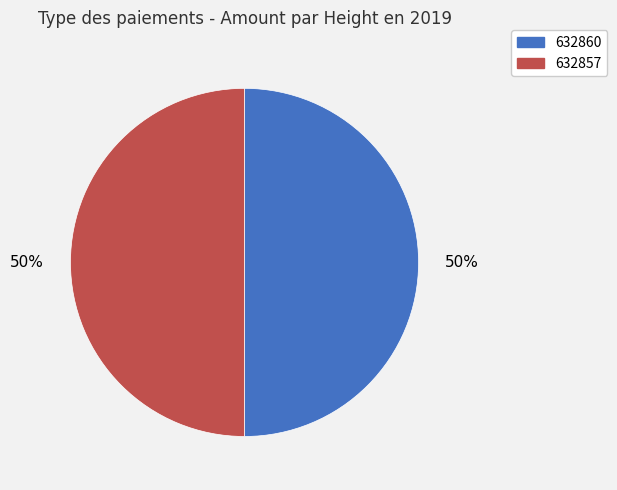

To the nearest percent, what portion does 632857 represent?

50%